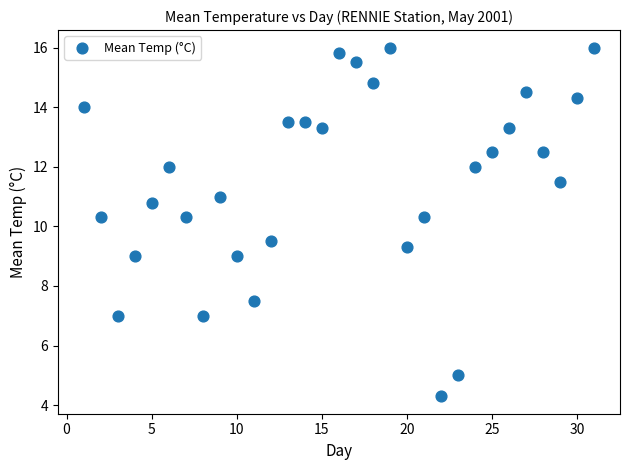

What is the range of X values (max minus min)?

30.0